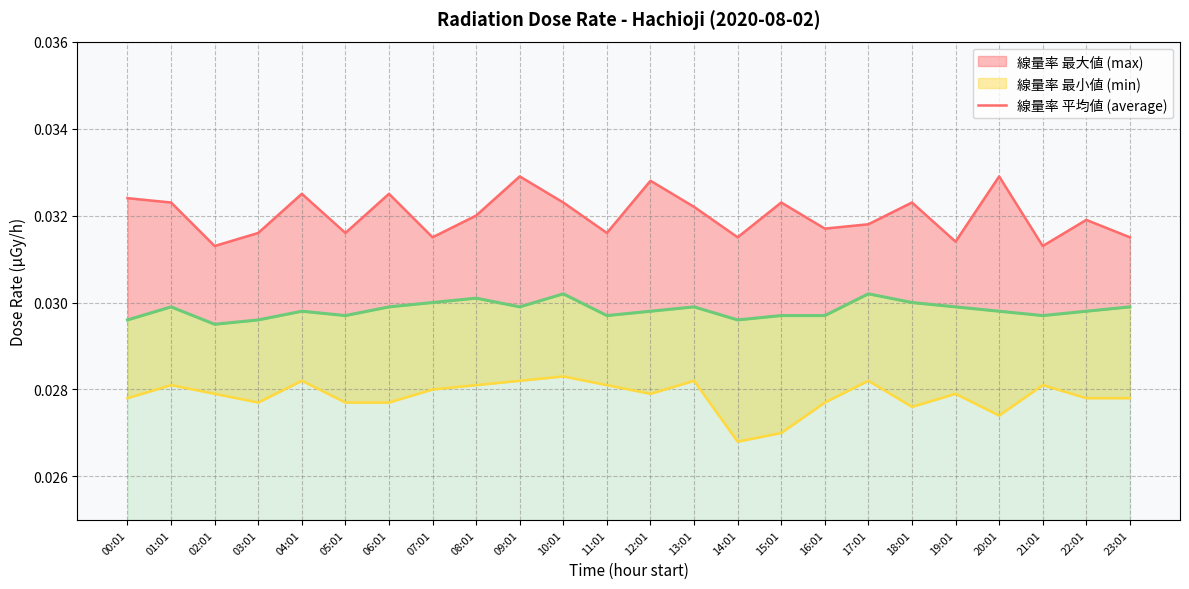

Does the chart have visible grid lines?

Yes